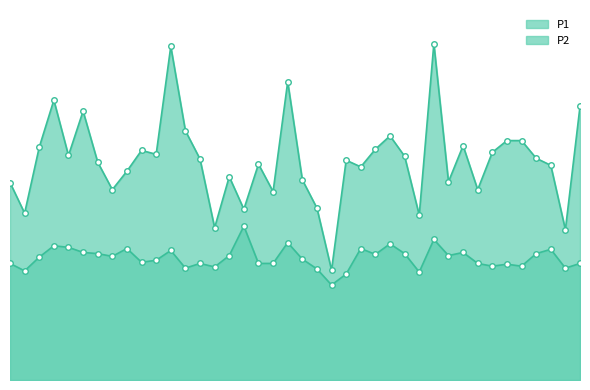

Reading right to left, what are all the values shown in this chart?

P1: 7.0	3.8	5.5	5.7	6.1	6.1	5.8	4.8	6.0	5.0	8.6	4.2	5.7	6.2	5.9	5.4	5.6	2.8	4.4	5.1	7.6	4.8	5.5	4.3	5.2	3.9	5.6	6.3	8.5	5.8	5.8	5.3	4.8	5.5	6.8	5.7	7.1	5.9	4.2	5.0
P2: 3.0	2.9	3.3	3.2	2.9	3.0	2.9	3.0	3.2	3.2	3.6	2.8	3.2	3.5	3.2	3.4	2.7	2.4	2.8	3.1	3.5	3.0	3.0	3.9	3.2	2.9	3.0	2.9	3.3	3.0	3.0	3.4	3.1	3.2	3.2	3.4	3.4	3.1	2.8	3.0